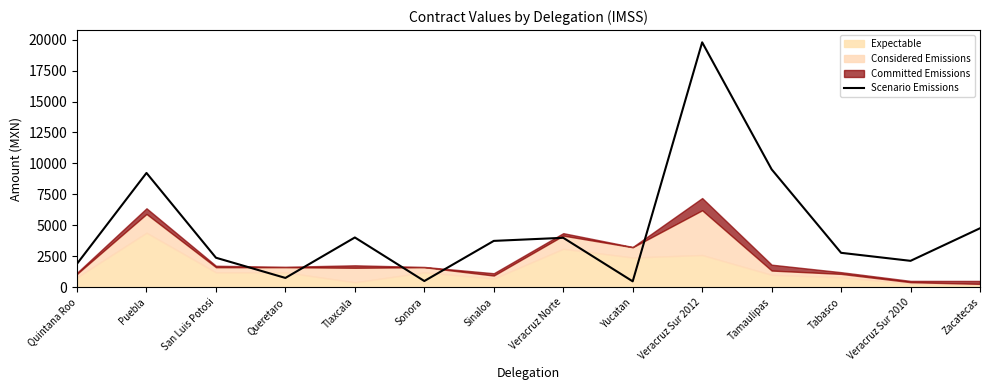

What is the label of the 5th point from the right?

Veracruz Sur 2012